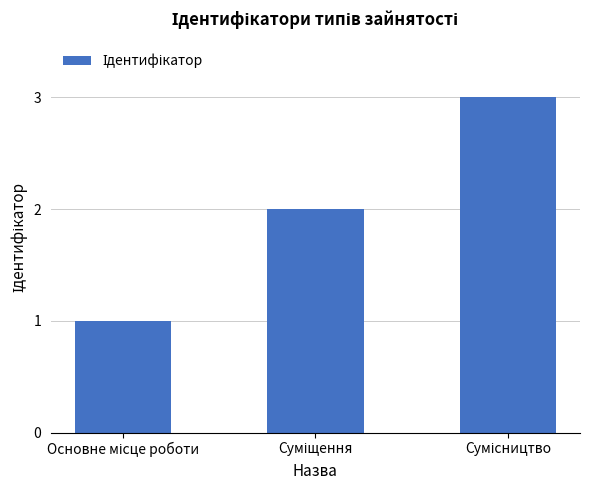

How many bars are there in total?

3